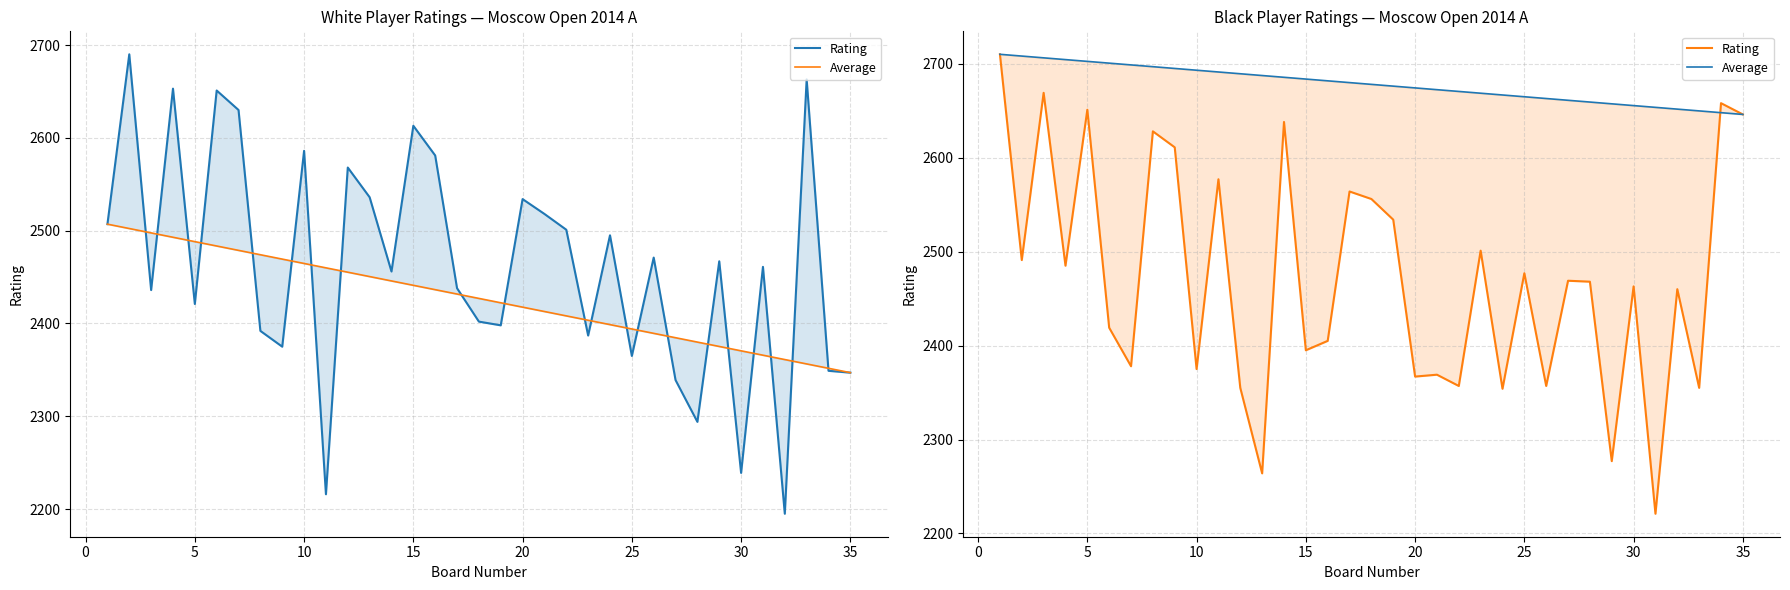

Does the chart display data point markers on the line(s)?

No